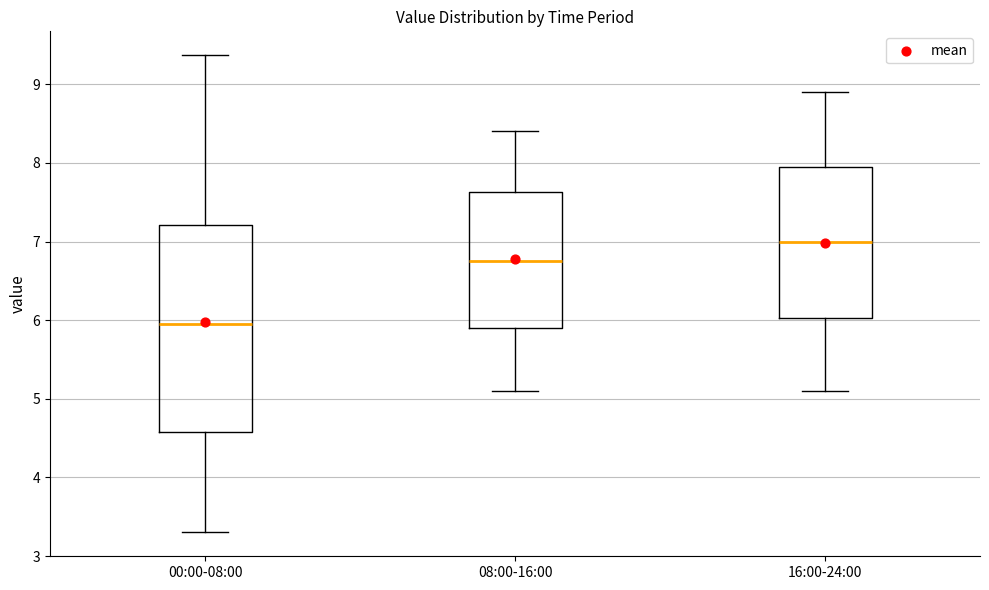

Reading left to right, transcribe this box plot: for each box, give where its median line is, the range the box spans, and where its two whiskers end, as read against the y-axis. The values are not printed on the chart, so give them approximately, as read against the axis.

00:00-08:00: median 6.0, box 4.6 to 7.2, whiskers 3.3 to 9.4
08:00-16:00: median 6.8, box 5.9 to 7.6, whiskers 5.1 to 8.4
16:00-24:00: median 7.0, box 6.0 to 8.0, whiskers 5.1 to 8.9